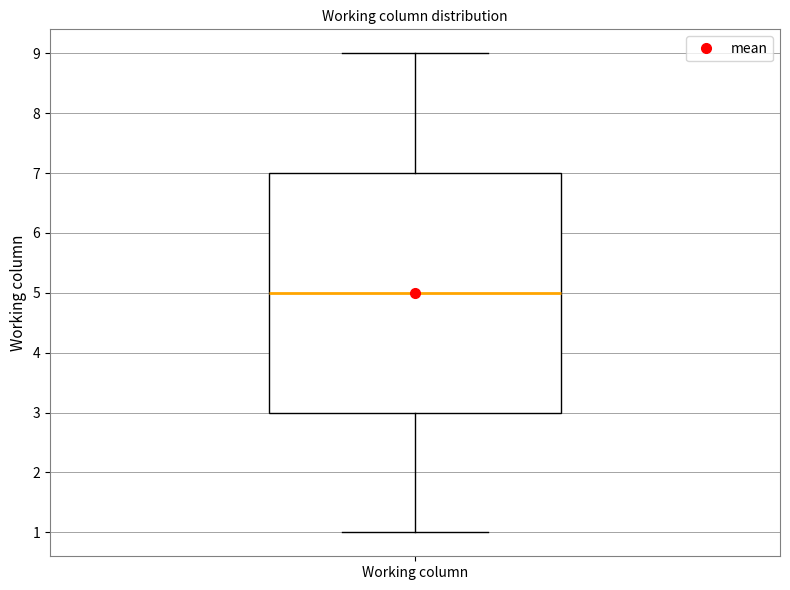

Where is the lower edge of the box for Working column on the y-axis? The values are not printed on the chart, so give them approximately, as read against the axis.

3